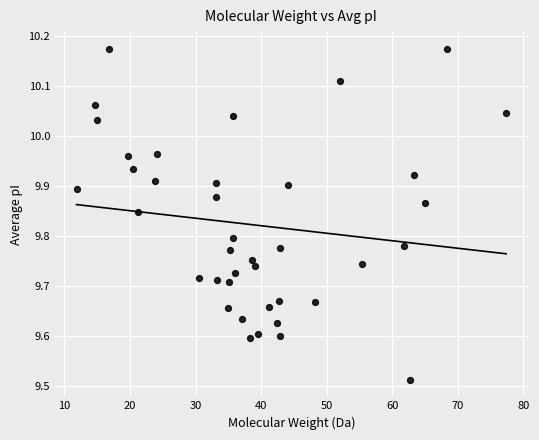

What is the range of Y values (max minus min)?

0.7